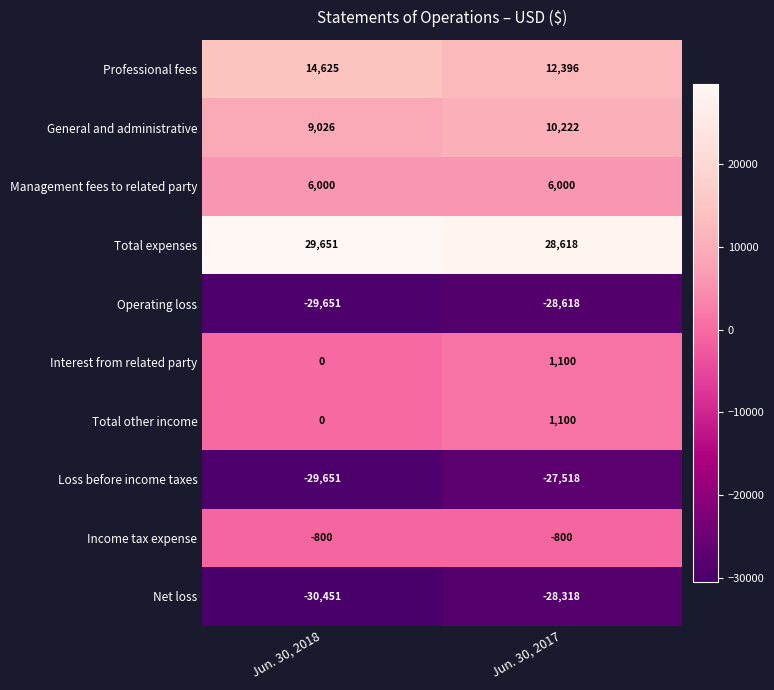

How many series are shown in this chart?

10